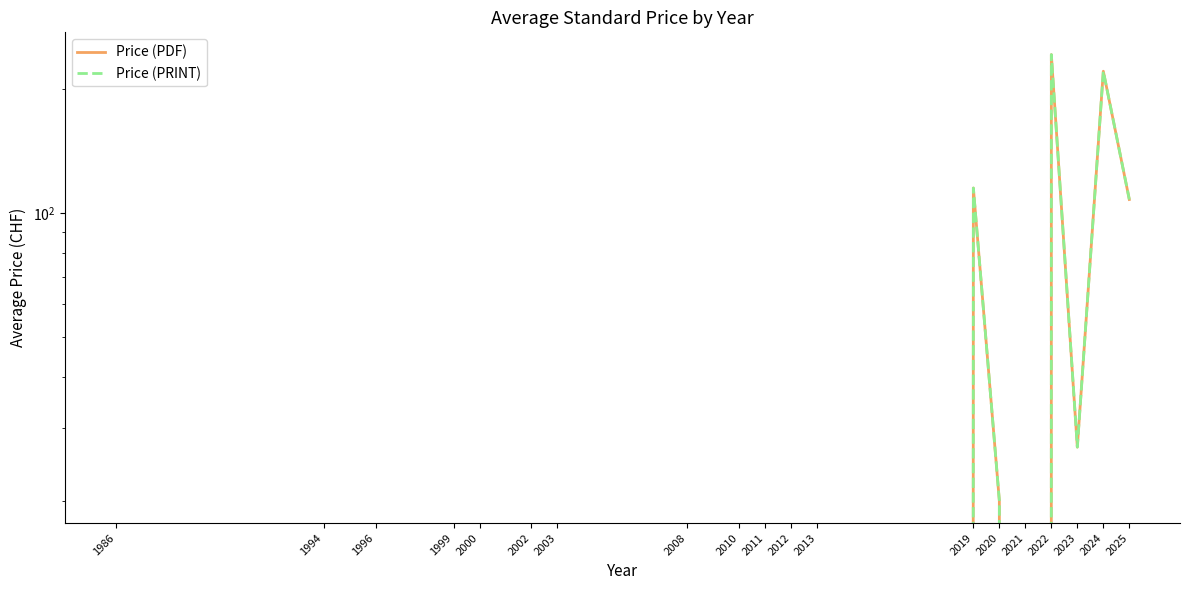

How many lines are shown in the chart?

2